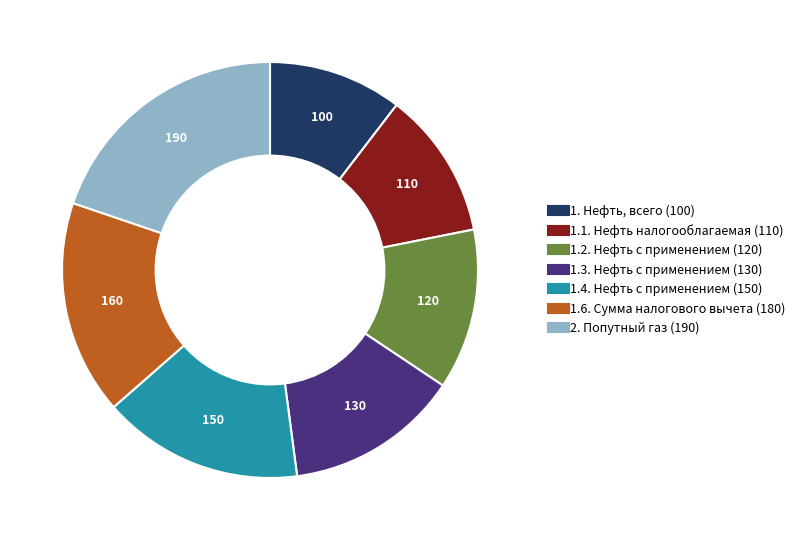

What is the ratio of the value at 1.1. Нефть налогооблагаемая (110) to the value at 2. Попутный газ (190)?

0.6